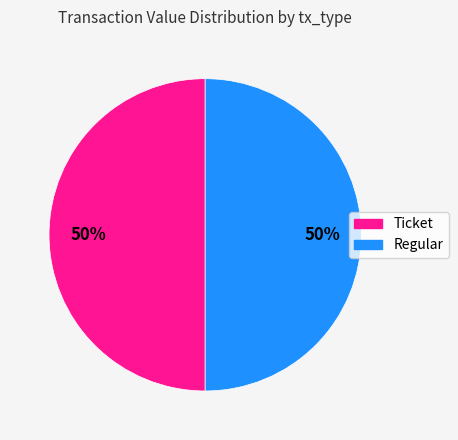

Combined, do Ticket and Regular account for over 50%?

Yes